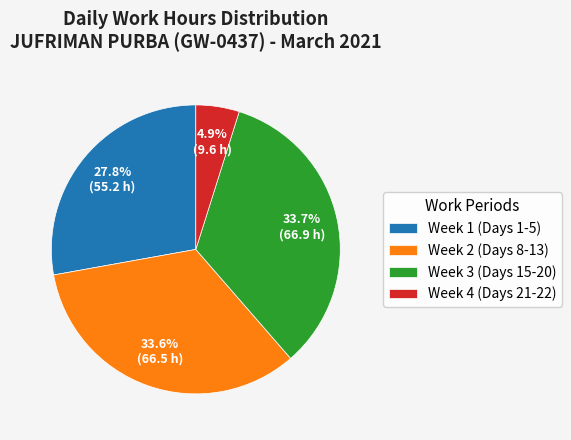

To the nearest percent, what is the average slice percentage?

25%